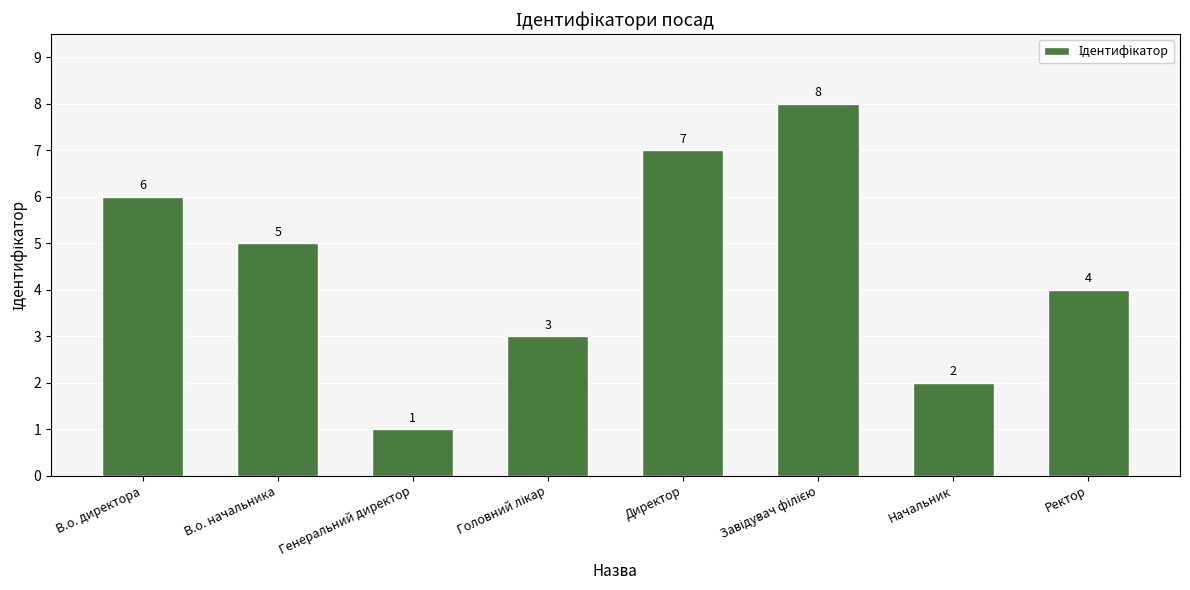

The value at Директор is 7. True or false?

True